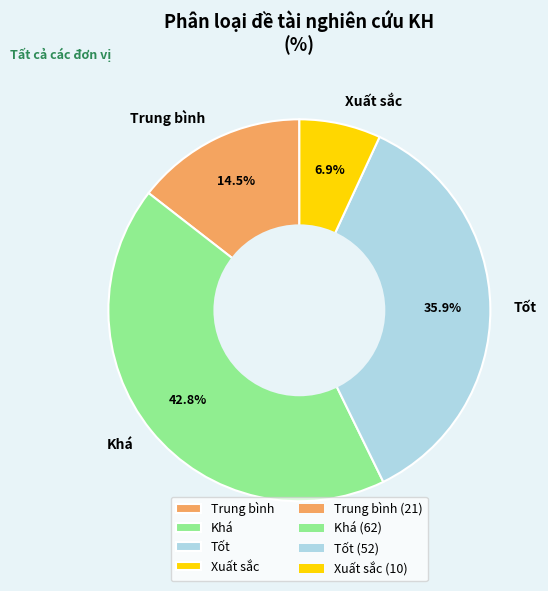

To the nearest percent, what is the combined percentage of Khá and Tốt?

79%